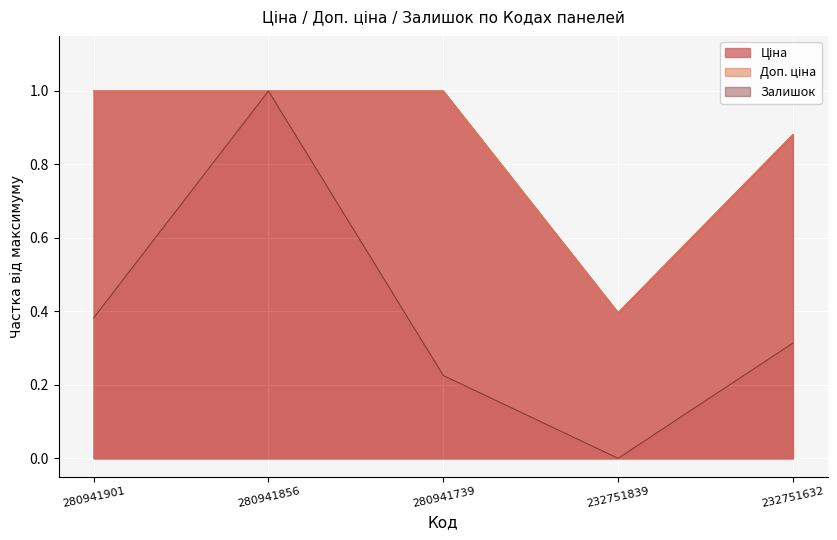

How many data points in Ціна are less than 1?

2